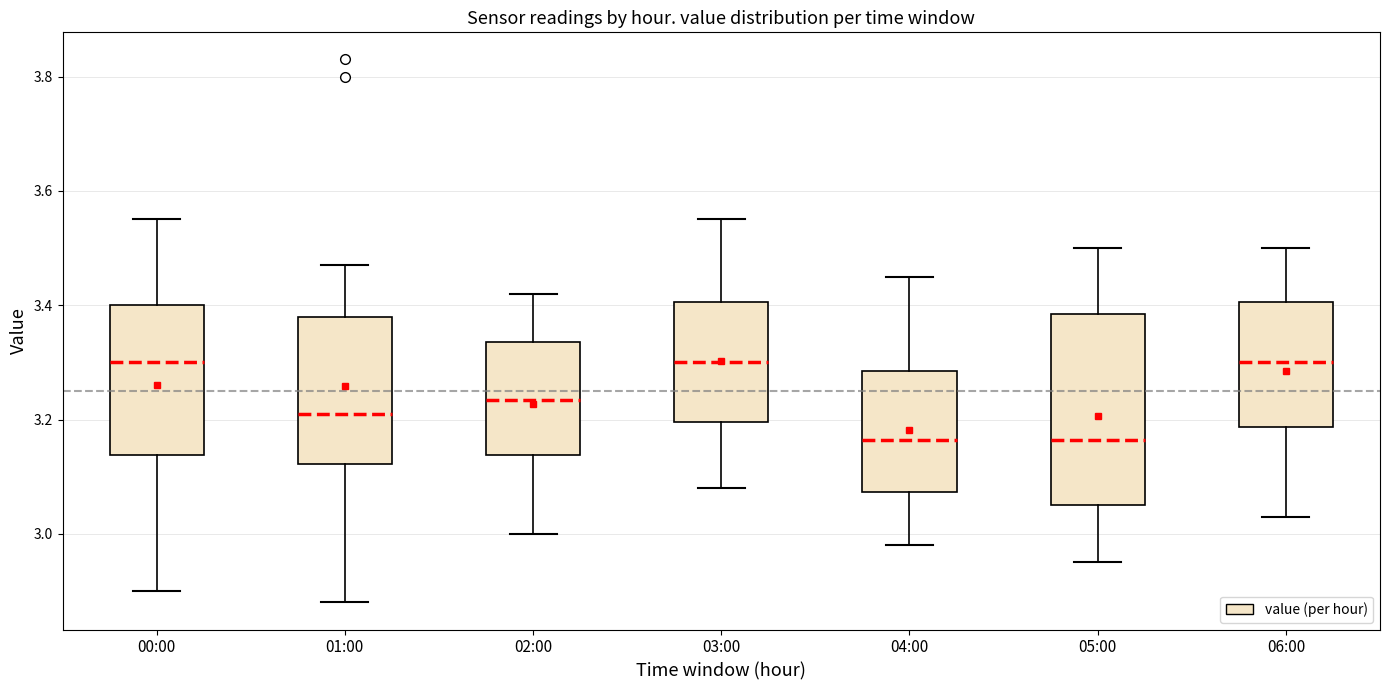

Reading left to right, read every box against the y-axis: the position of its median line, the range the box covers, and the ends of its whiskers. The values are not printed on the chart, so give them approximately, as read against the axis.

00:00: median 3.30, box 3.14 to 3.40, whiskers 2.90 to 3.56
01:00: median 3.22, box 3.12 to 3.38, whiskers 2.88 to 3.48
02:00: median 3.24, box 3.14 to 3.34, whiskers 3.00 to 3.42
03:00: median 3.30, box 3.20 to 3.40, whiskers 3.08 to 3.56
04:00: median 3.16, box 3.08 to 3.28, whiskers 2.98 to 3.46
05:00: median 3.16, box 3.06 to 3.38, whiskers 2.96 to 3.50
06:00: median 3.30, box 3.18 to 3.40, whiskers 3.04 to 3.50